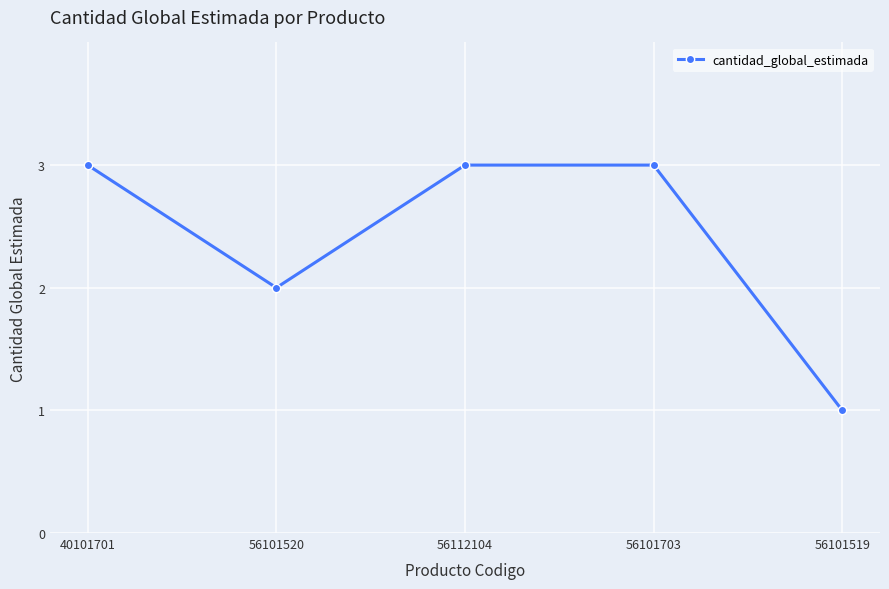

True or false: the data has more than 2 interior local peaks.

False